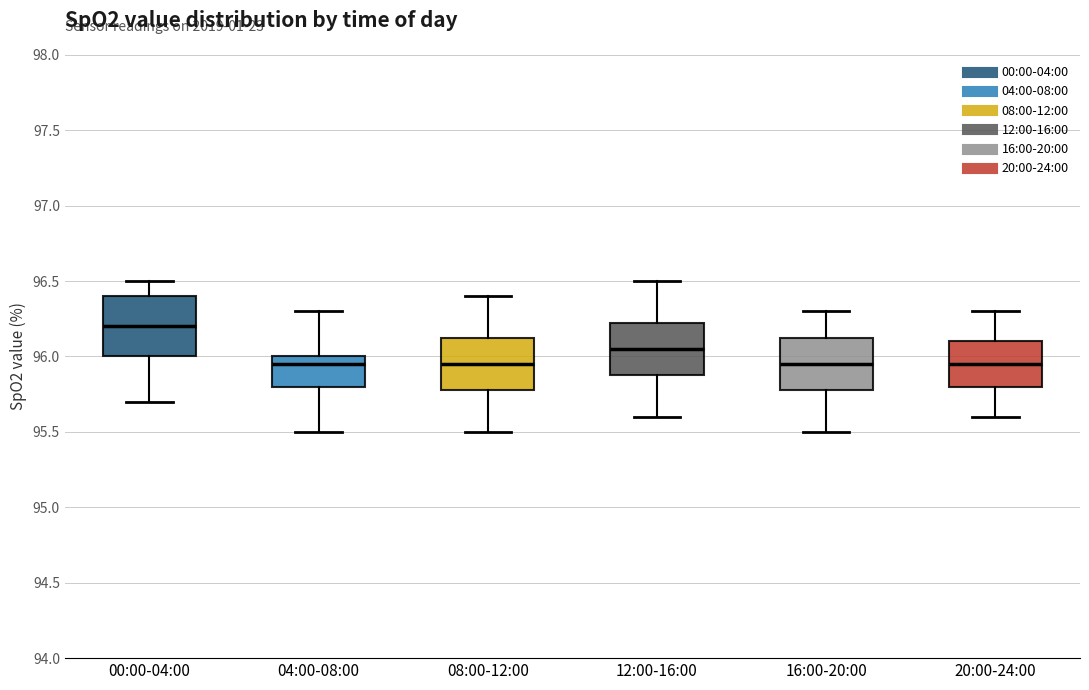

Reading left to right, transcribe this box plot: for each box, give where its median line is, the range the box spans, and where its two whiskers end, as read against the y-axis. The values are not printed on the chart, so give them approximately, as read against the axis.

00:00-04:00: median 96.20, box 96.00 to 96.40, whiskers 95.70 to 96.50
04:00-08:00: median 95.95, box 95.80 to 96.00, whiskers 95.50 to 96.30
08:00-12:00: median 95.95, box 95.80 to 96.15, whiskers 95.50 to 96.40
12:00-16:00: median 96.05, box 95.90 to 96.25, whiskers 95.60 to 96.50
16:00-20:00: median 95.95, box 95.80 to 96.15, whiskers 95.50 to 96.30
20:00-24:00: median 95.95, box 95.80 to 96.10, whiskers 95.60 to 96.30